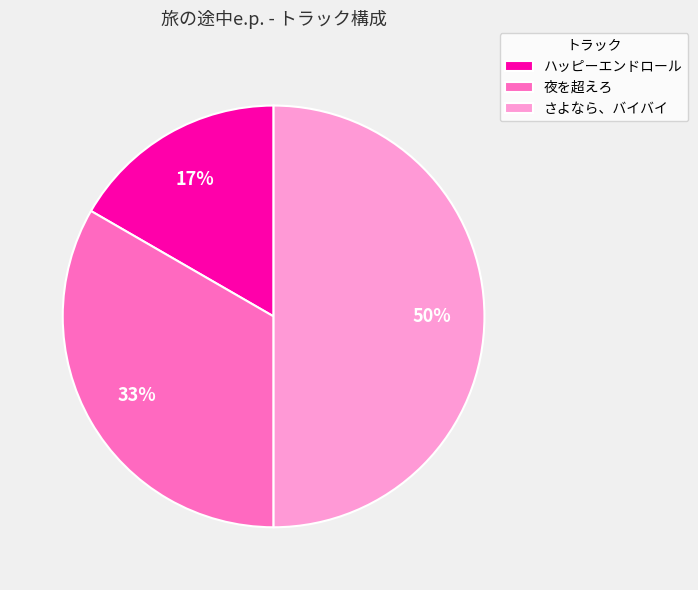

Count the number of slices in the pie.

3